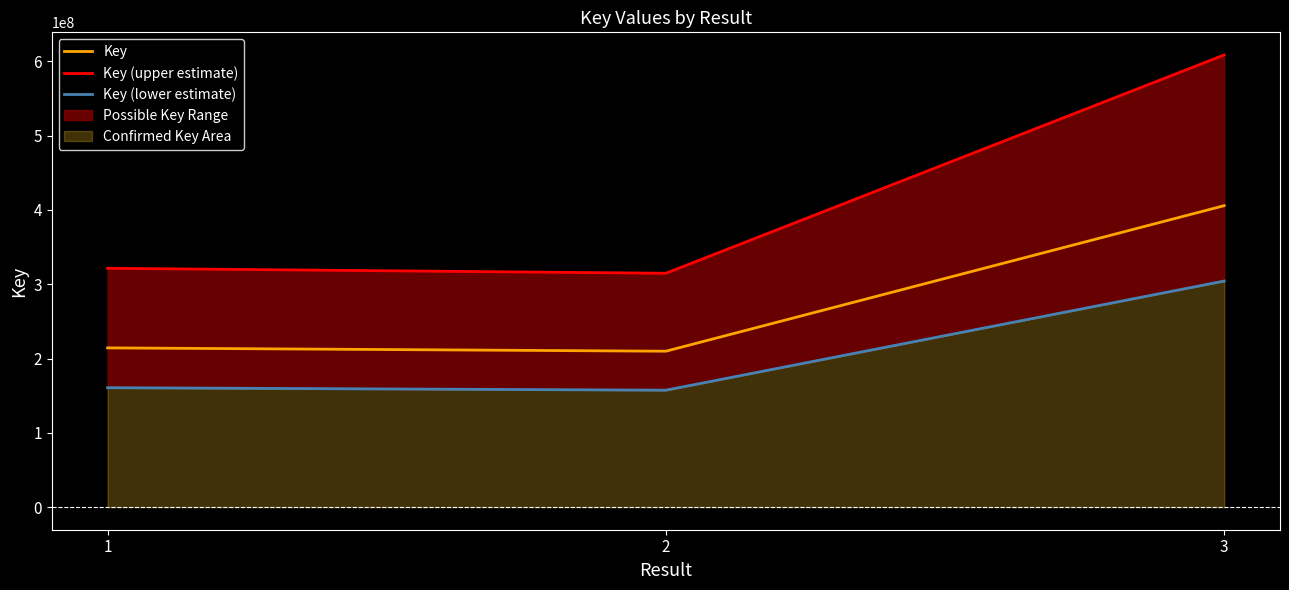

Which has a higher value, 3 or 2?

3